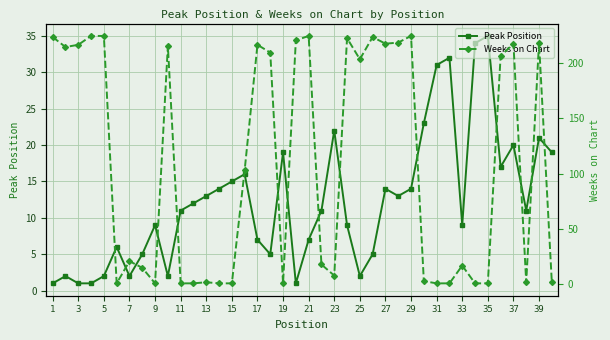

At which label does Weeks on Chart first exceed 103?

1